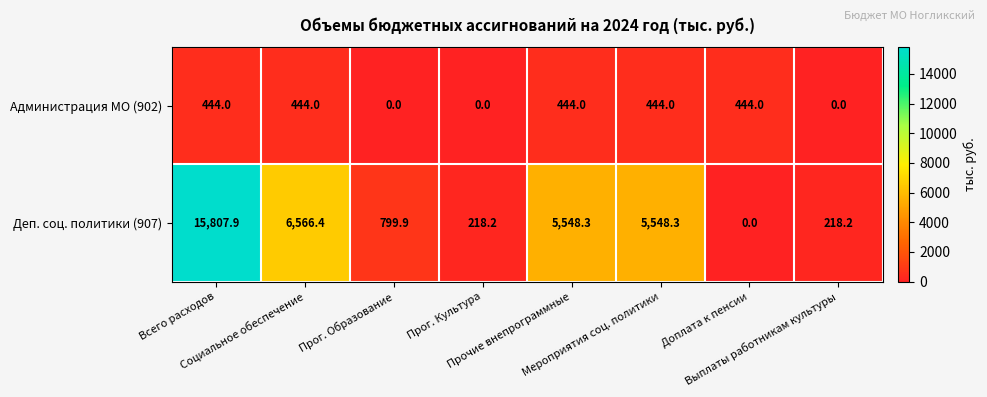

What is the greatest value displayed?

15807.9